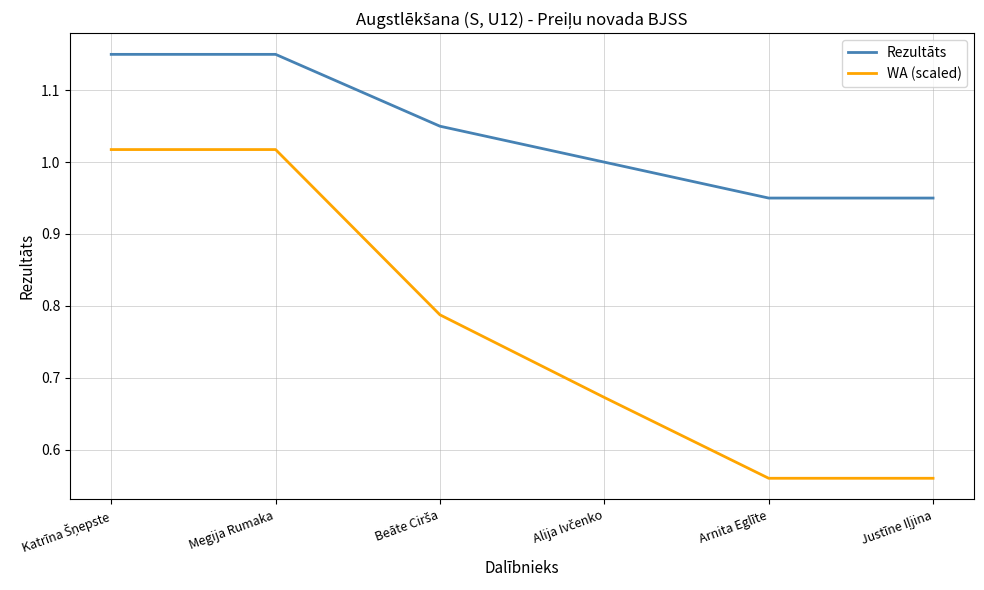

Which series has the largest total across all categories?

Rezultāts